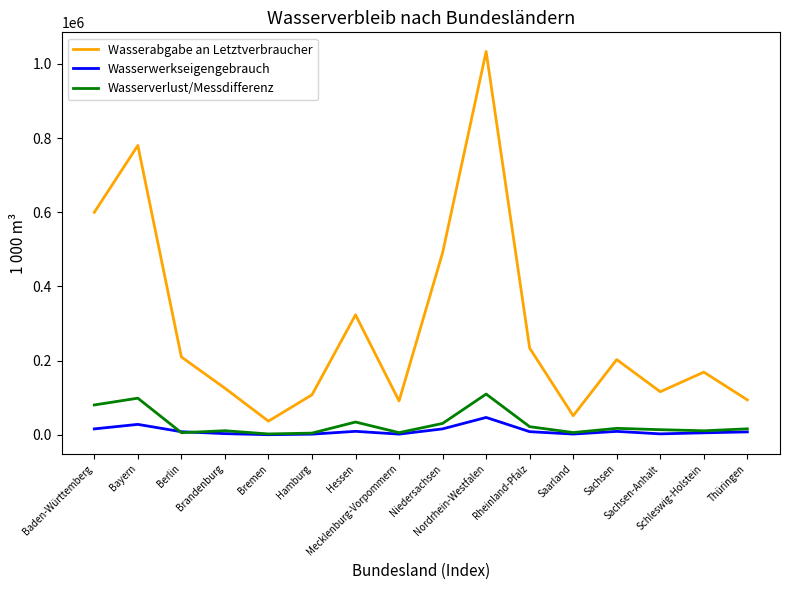

What is the total value across all series at Bremen?

39298